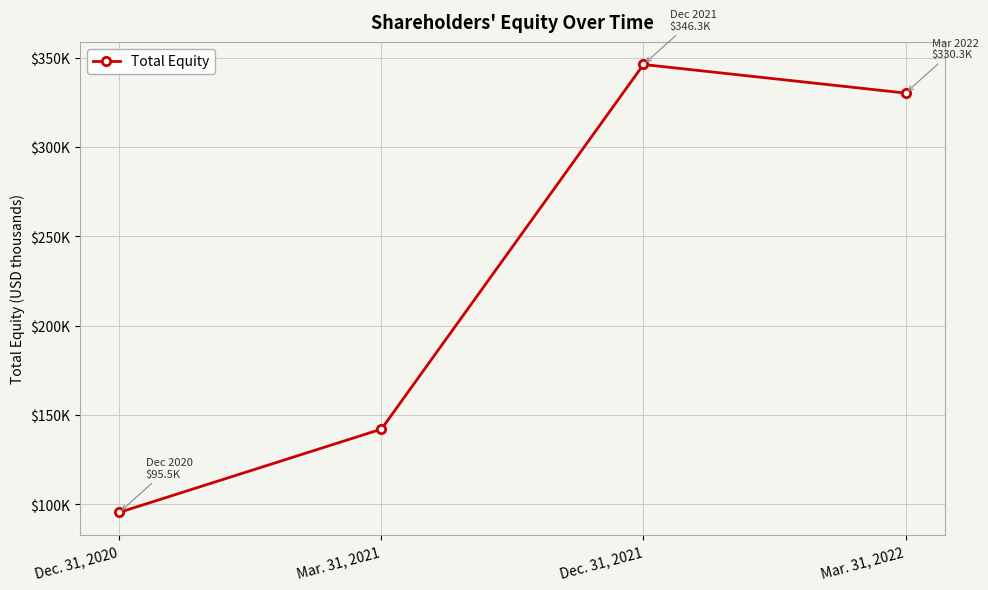

Rank the categories by value from lowest to highest.

Dec. 31, 2020, Mar. 31, 2021, Mar. 31, 2022, Dec. 31, 2021